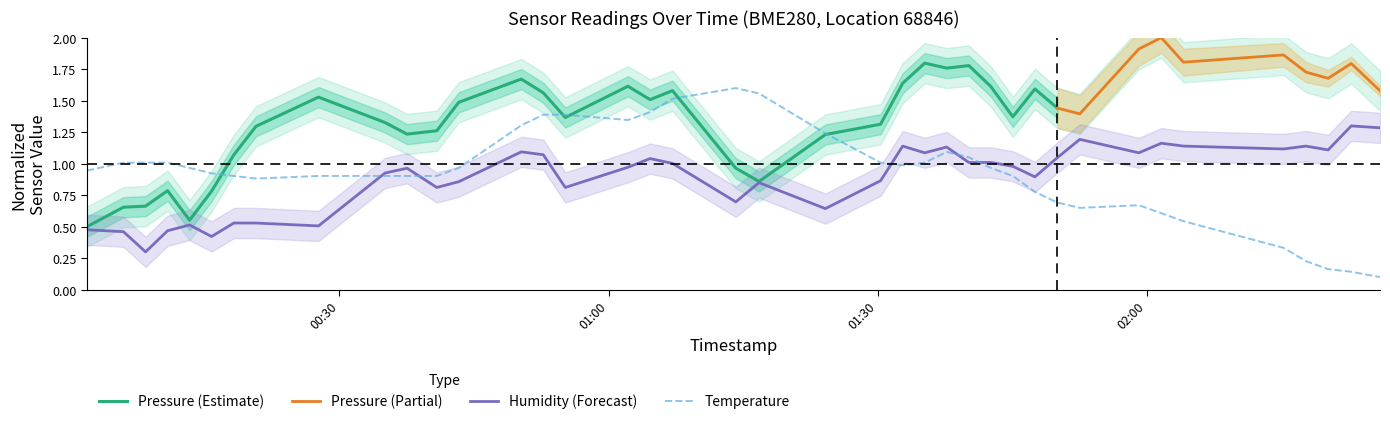

True or false: Humidity (Forecast) and Temperature cross at least once.

True